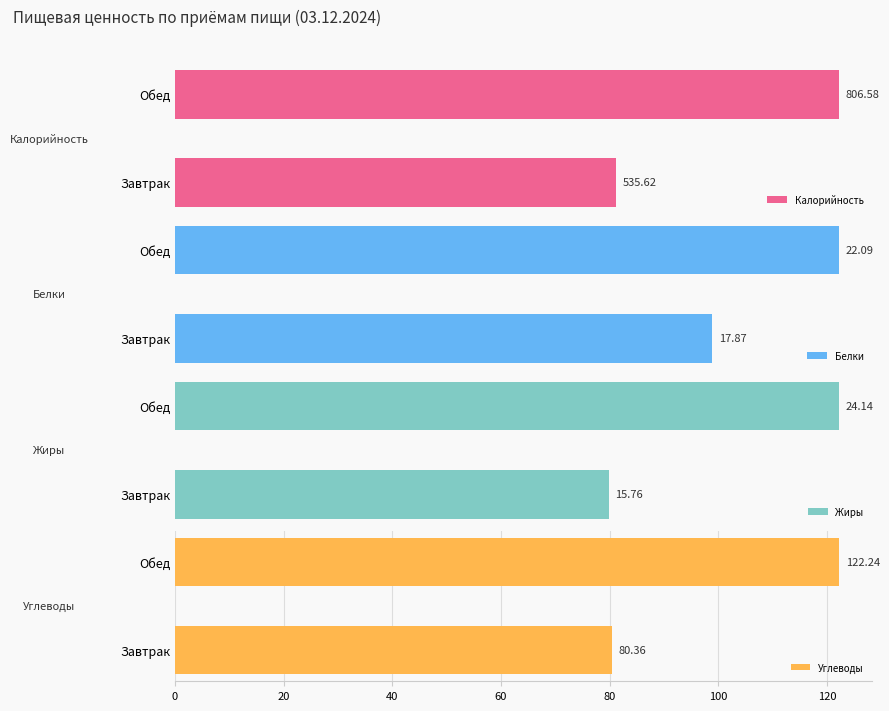

At which label is Калорийность closest to 671?

Завтрак